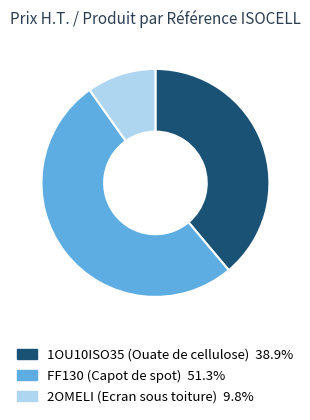

What is the largest slice in the pie chart?

FF130